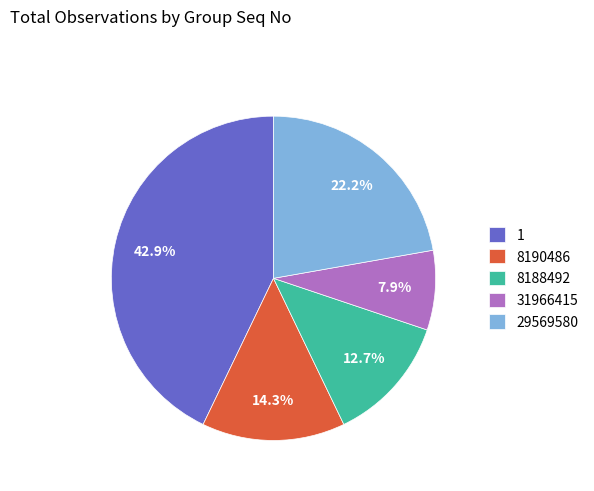

Is it true that 8188492 is 13% of the pie?

True